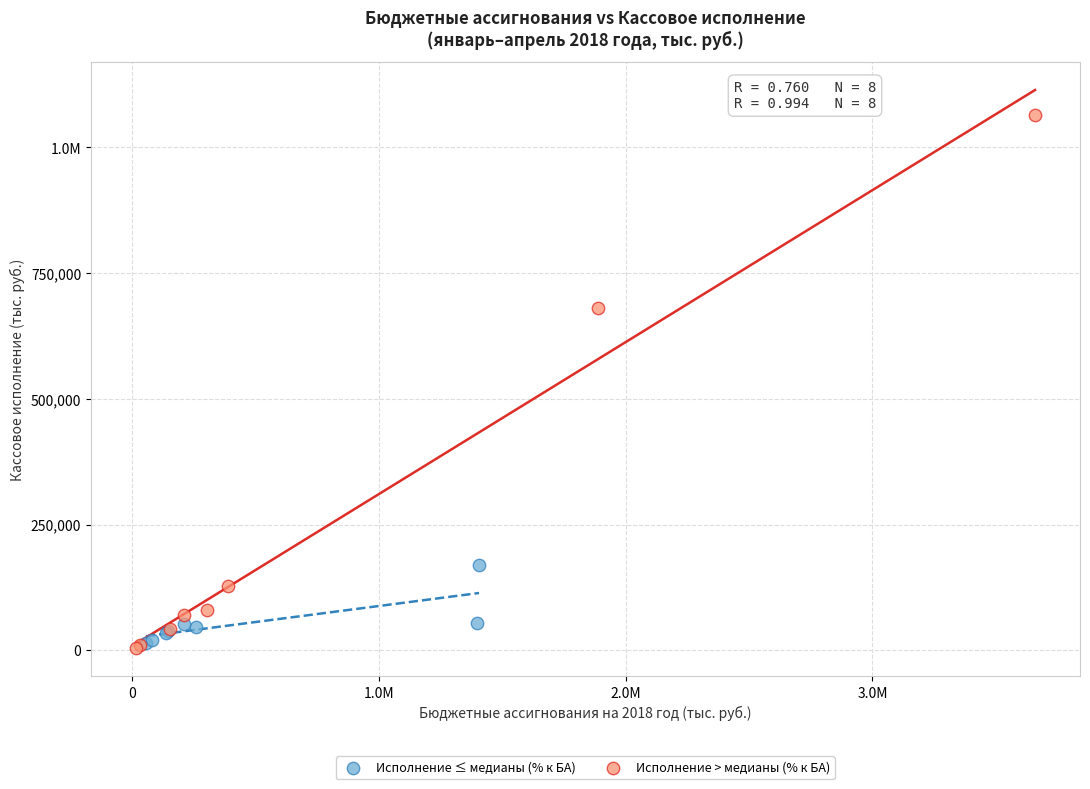

What are all the series names shown in the legend?

Исполнение ≤ медианы (% к БА), Исполнение > медианы (% к БА)